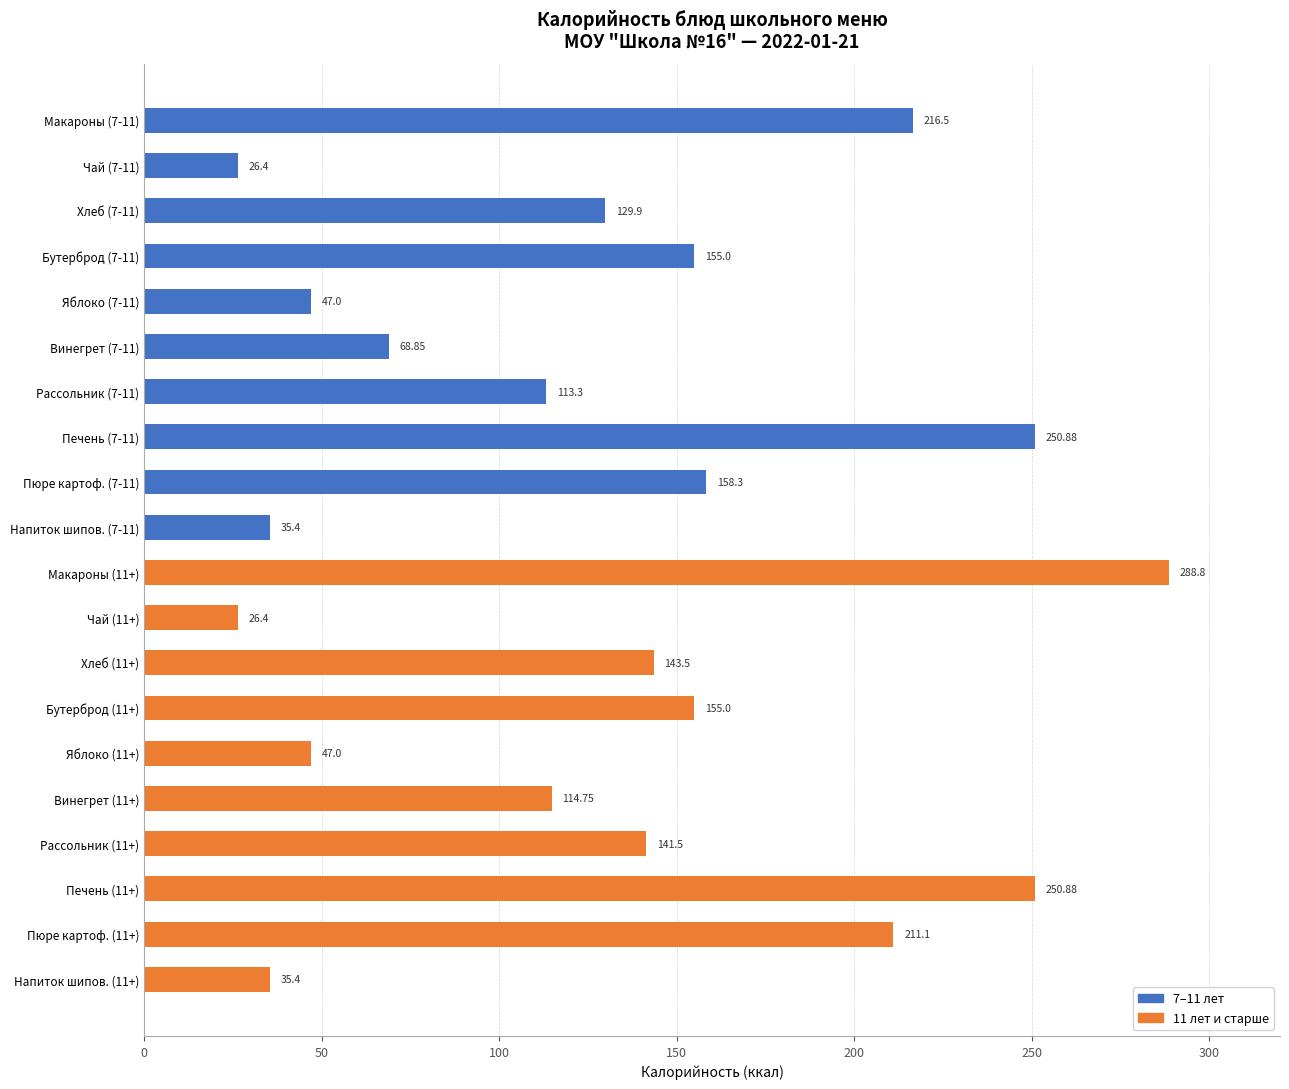

What is the difference between the second highest and second lowest values?

224.5